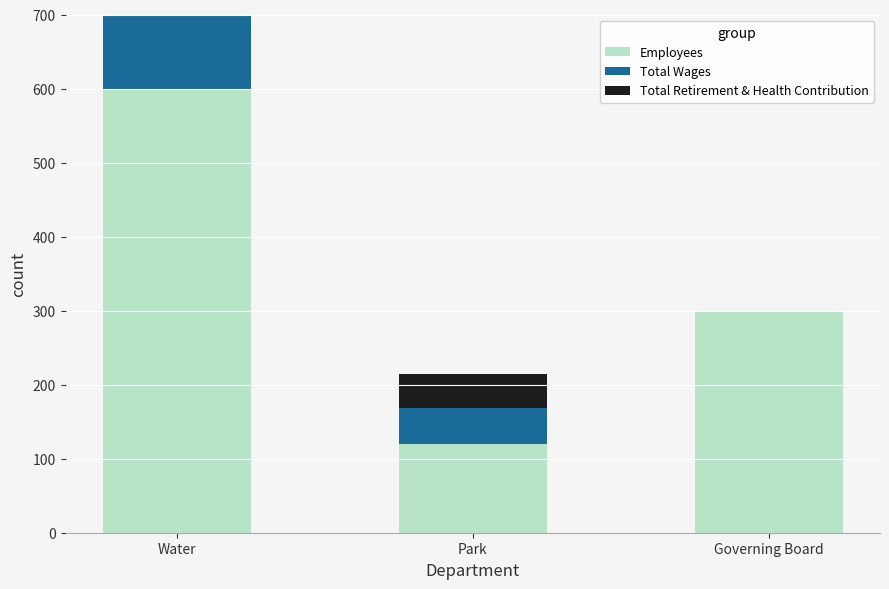

Which has a higher value, Governing Board or Water?

Water